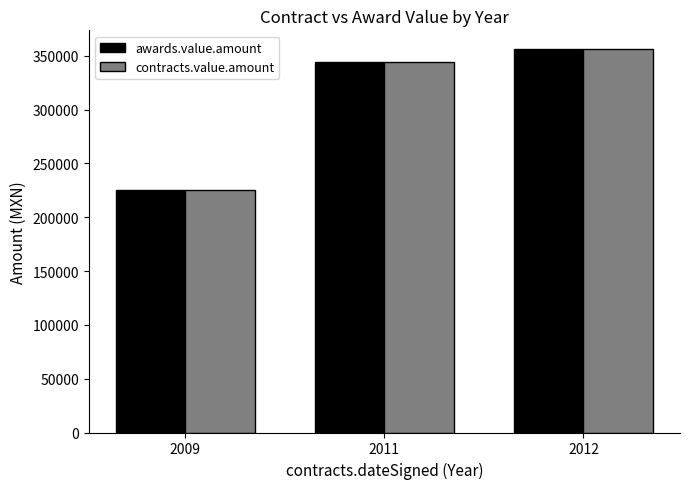

Which label corresponds to the largest value in the chart?

2012